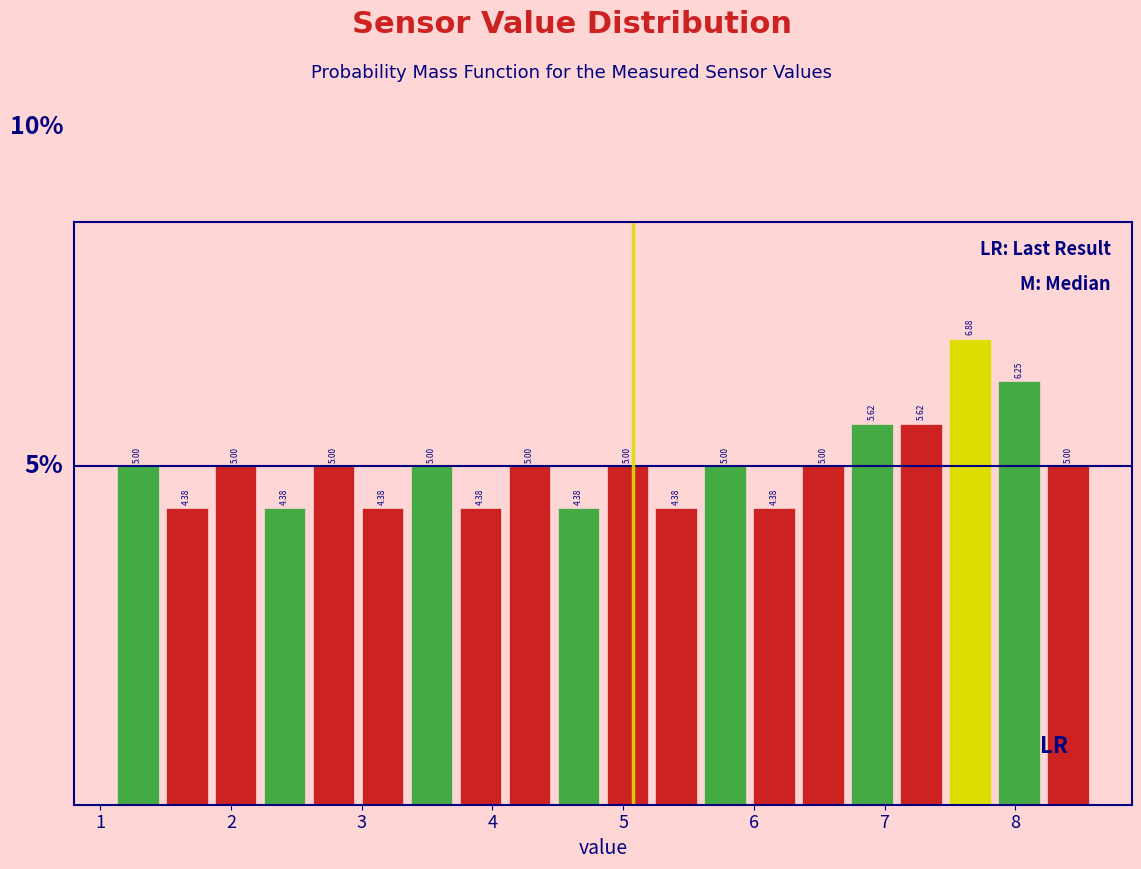

Around what value on the x-axis is the tallest bar? Give the approximate position of its centre, as read against the axis.

7.7